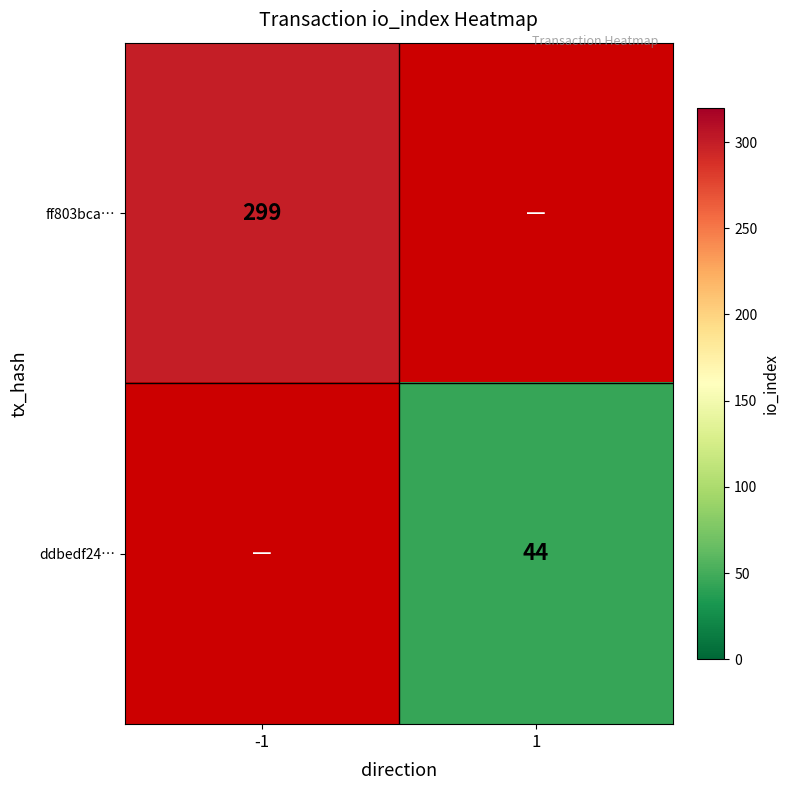

The value of ff803bca… at -1 is 299. True or false?

True